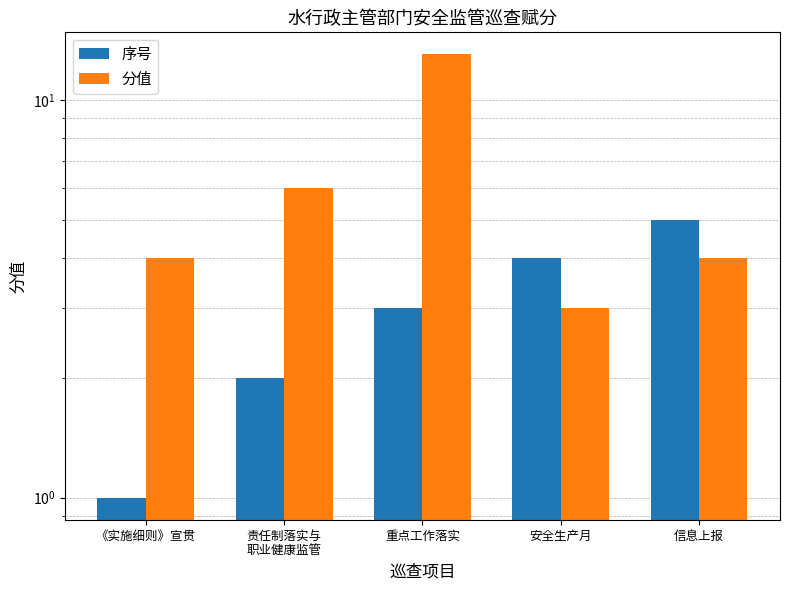

Between 《实施细则》宣贯 and 信息上报, which series saw the biggest shift?

序号